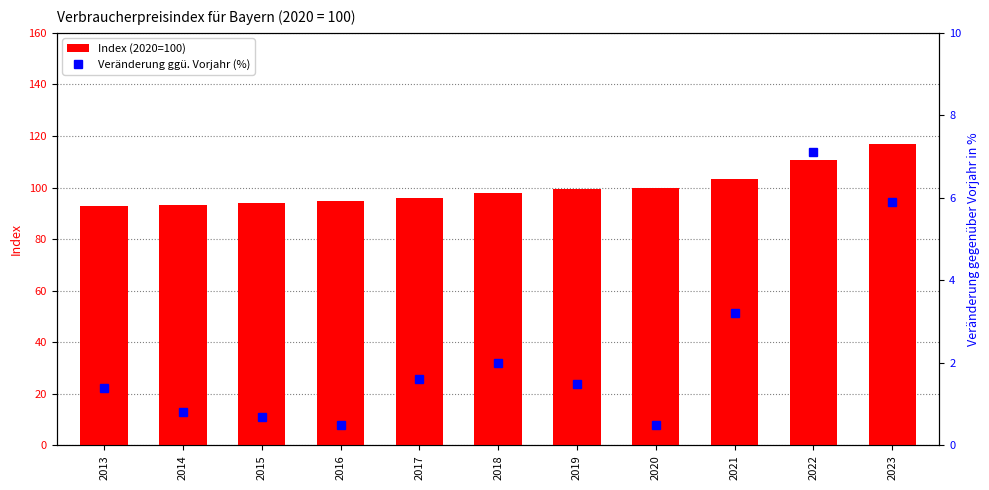

Which series changed the most between 2020 and 2023?

Index (2020=100)